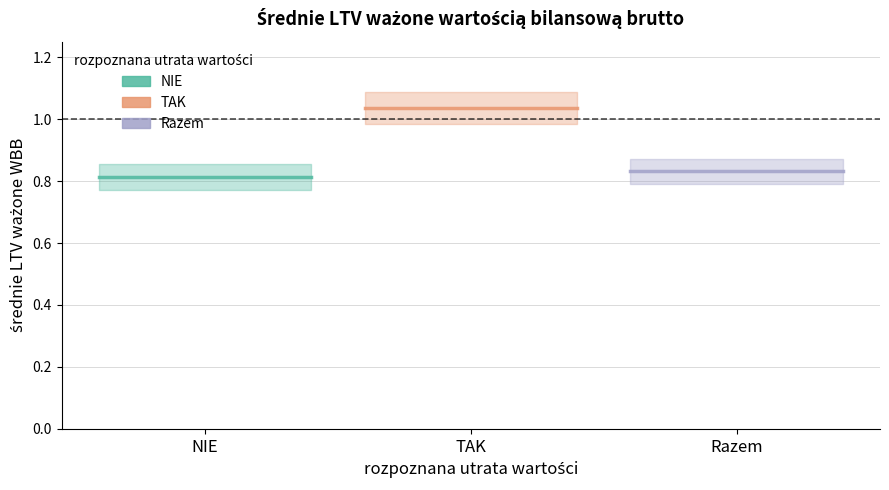

Which has a higher value, TAK or NIE?

TAK